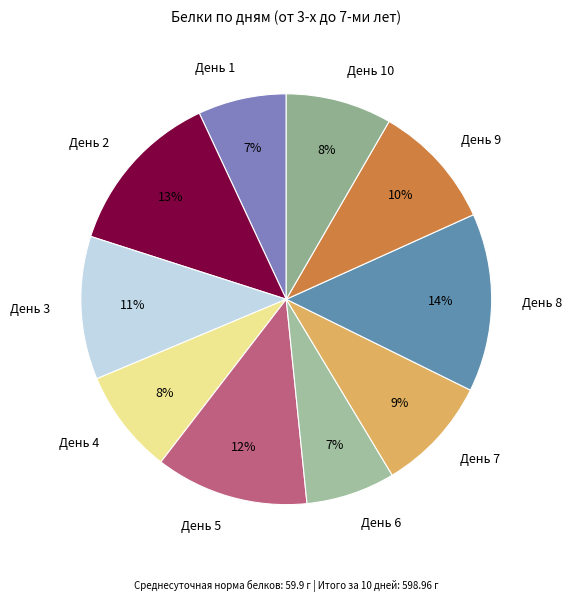

Is there a majority slice in this chart?

No